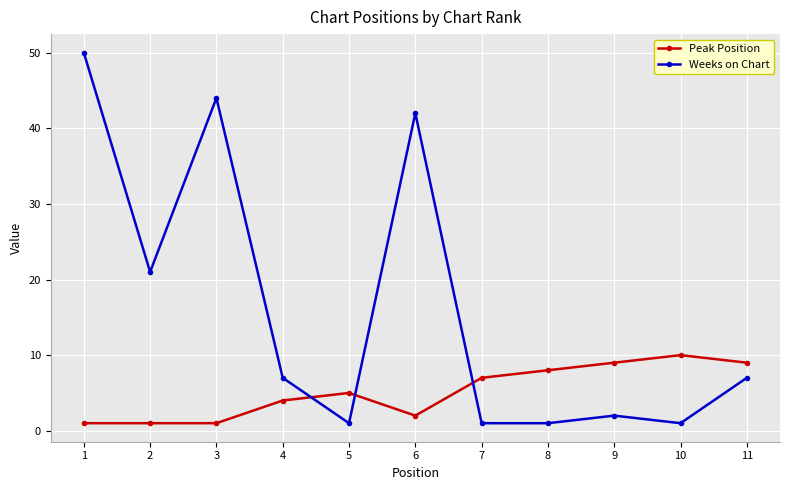

What is the sum of all Peak Position values?

57